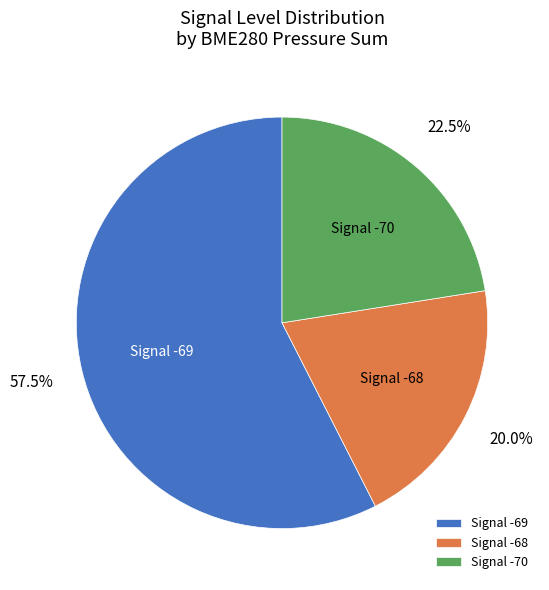

Is there any slice that represents more than half of the pie?

Yes